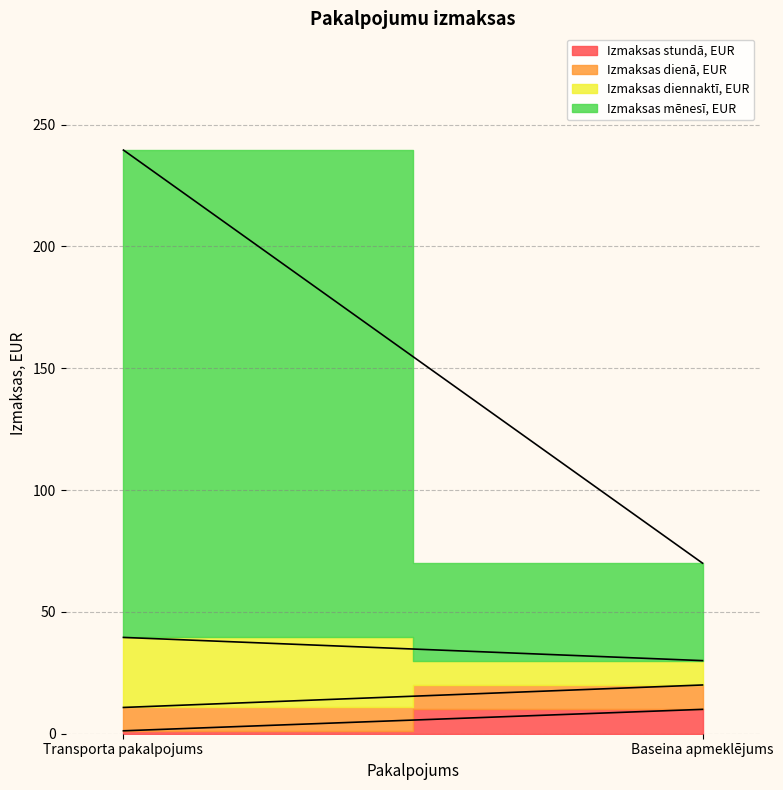

What is the difference between the highest and lowest values at Baseina apmeklējums?

30.0